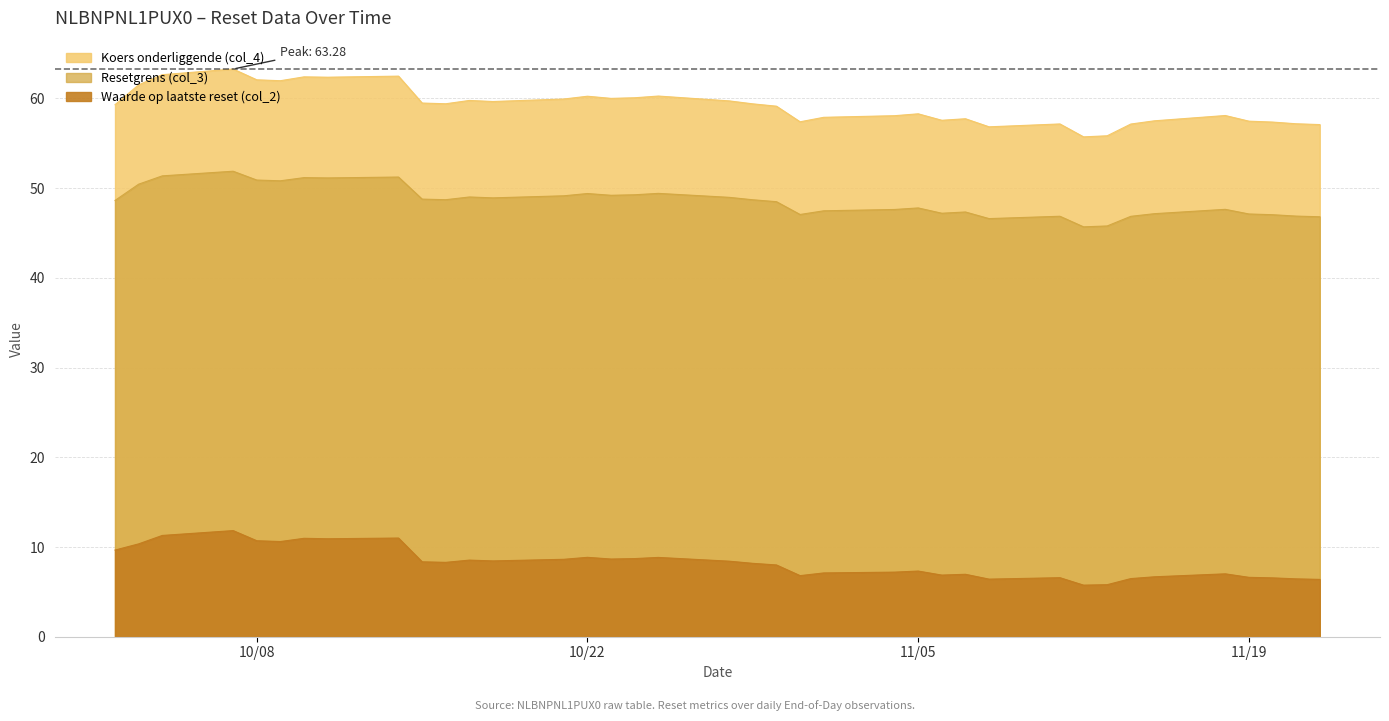

Which category has the lowest value across all series?

2024-11-12